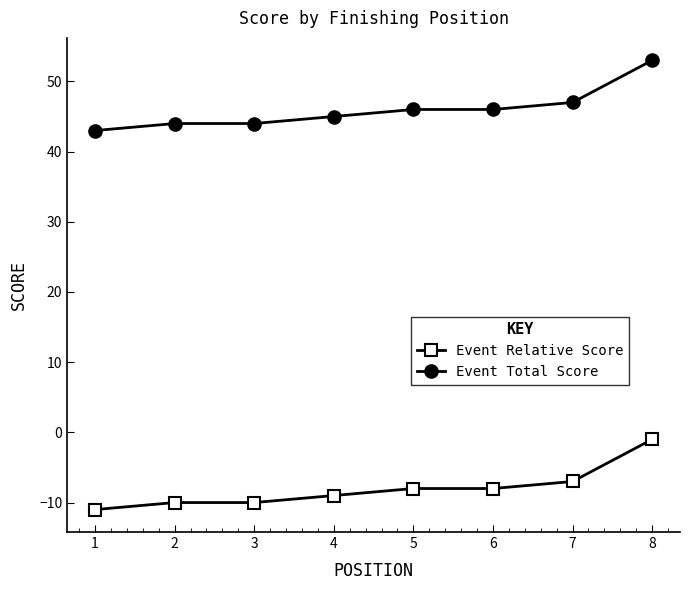

At which label does Event Relative Score reach its minimum?

1